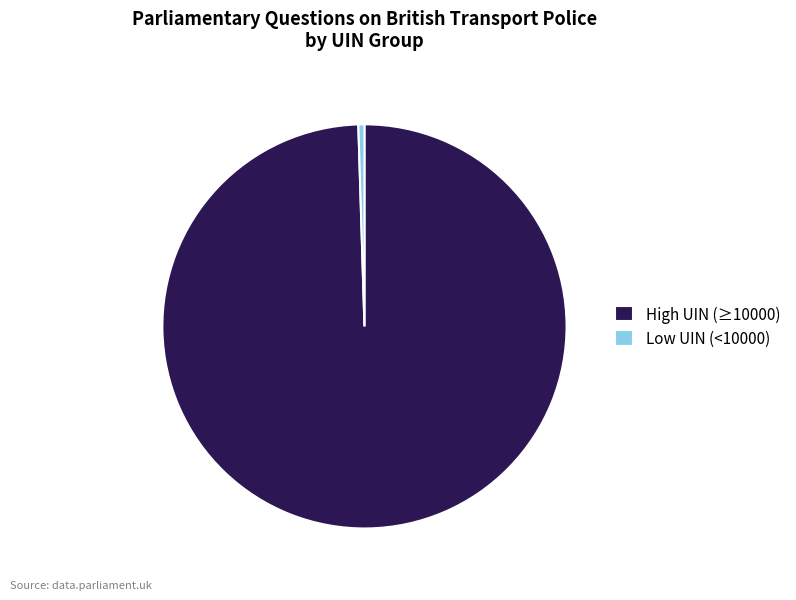

How many segments does this pie chart have?

2